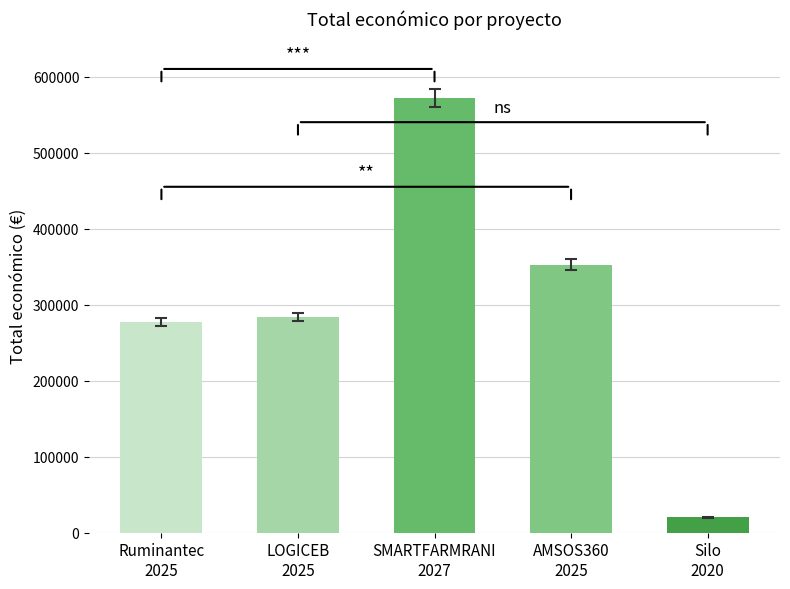

The value at 2020 is 12081. True or false?

False